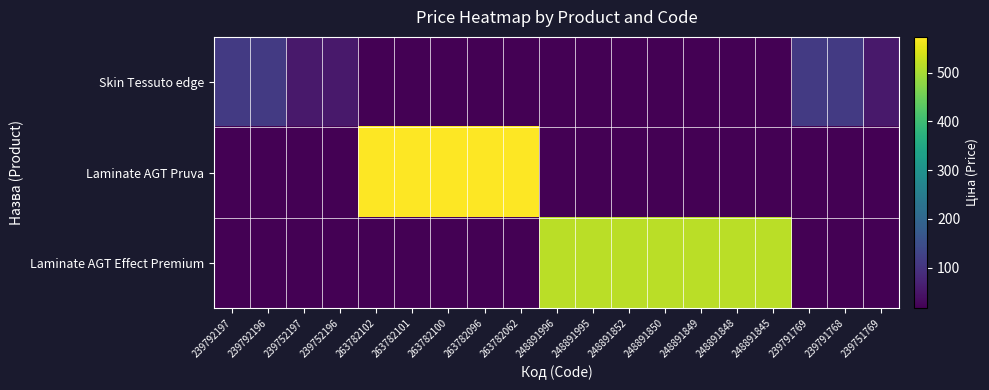

At which category is the sum across all series the highest?

263782102